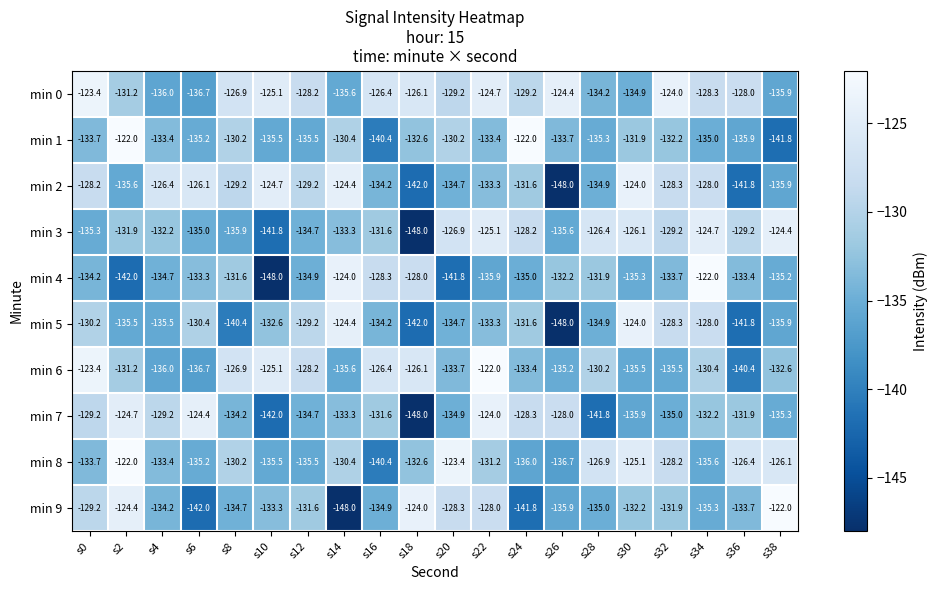

Count the number of data series in this chart.

10